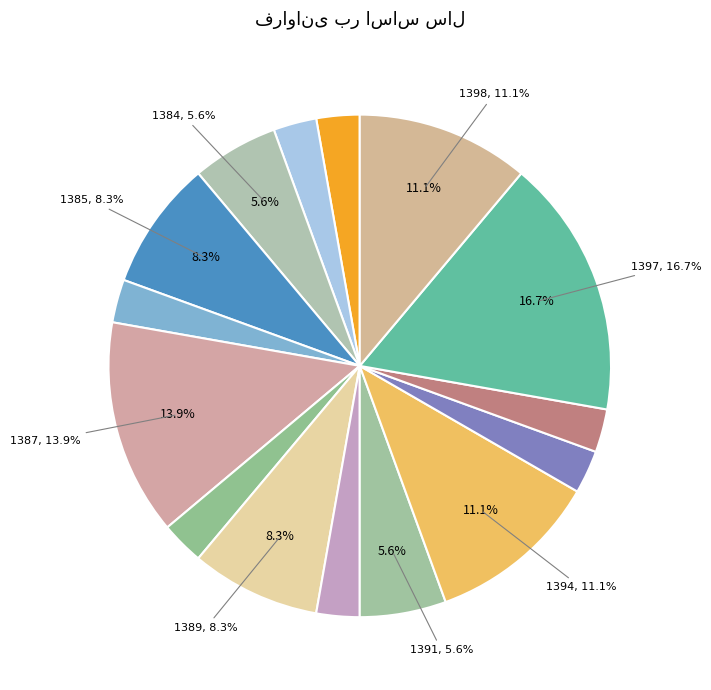

To the nearest percent, what is the difference between the largest and smallest slice percentages?

14%